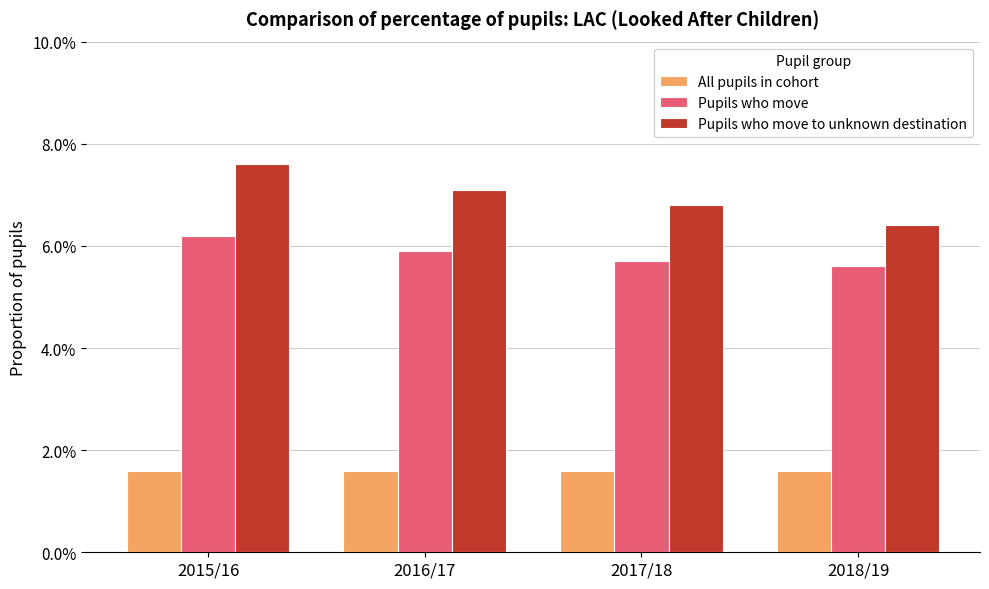

What are all the series names shown in the legend?

All pupils in cohort, Pupils who move, Pupils who move to unknown destination